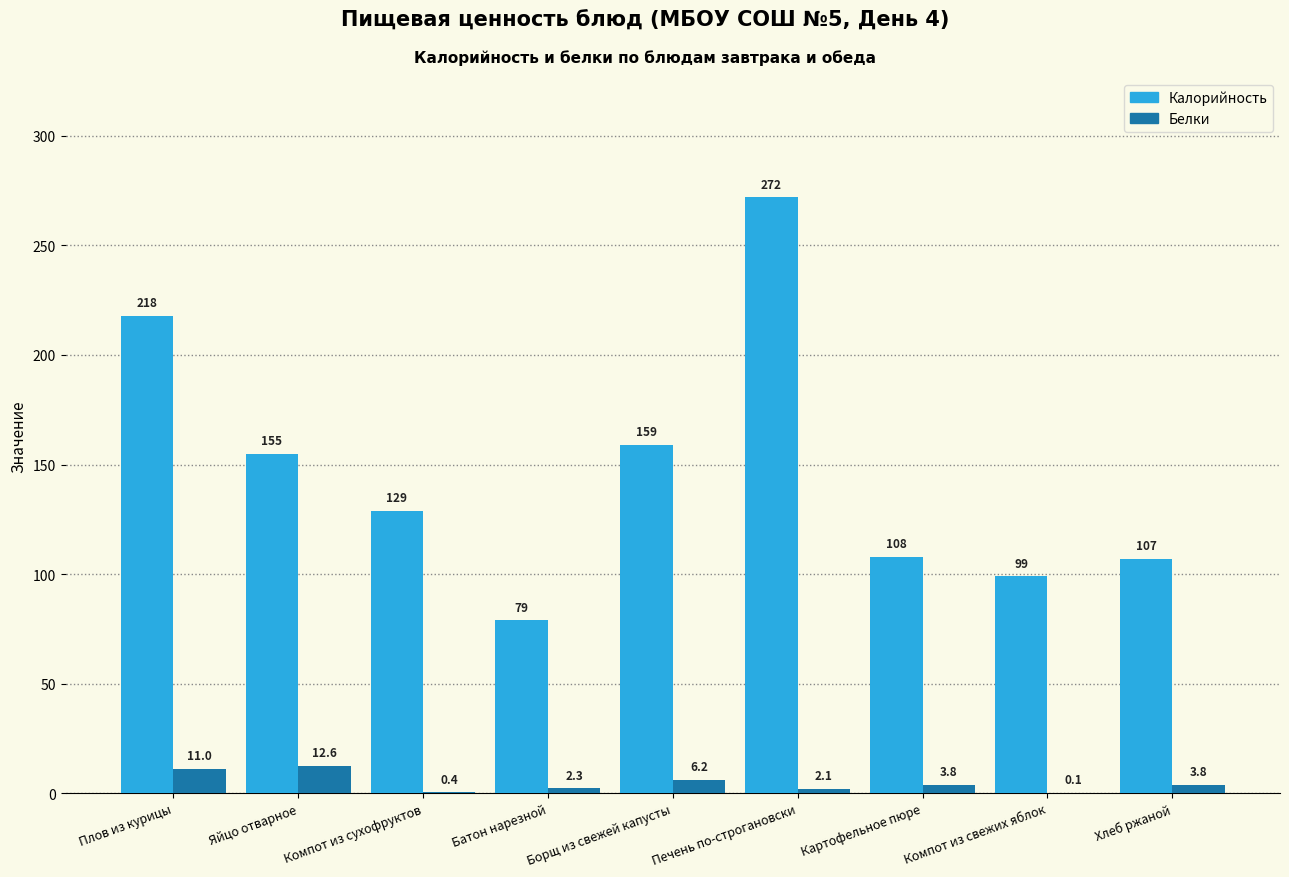

At which category is the sum across all series the highest?

Печень по-строгановски